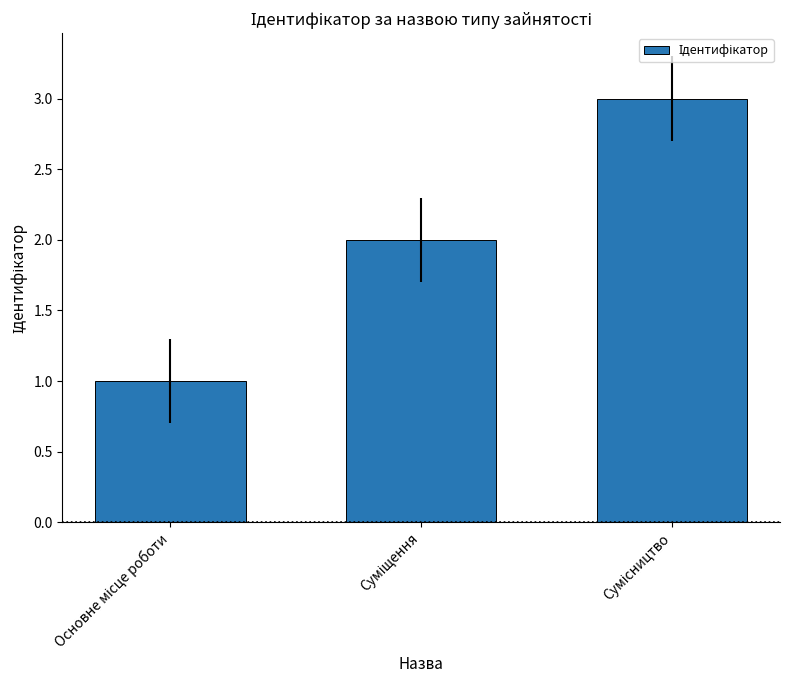

What is the maximum value shown in the chart?

3